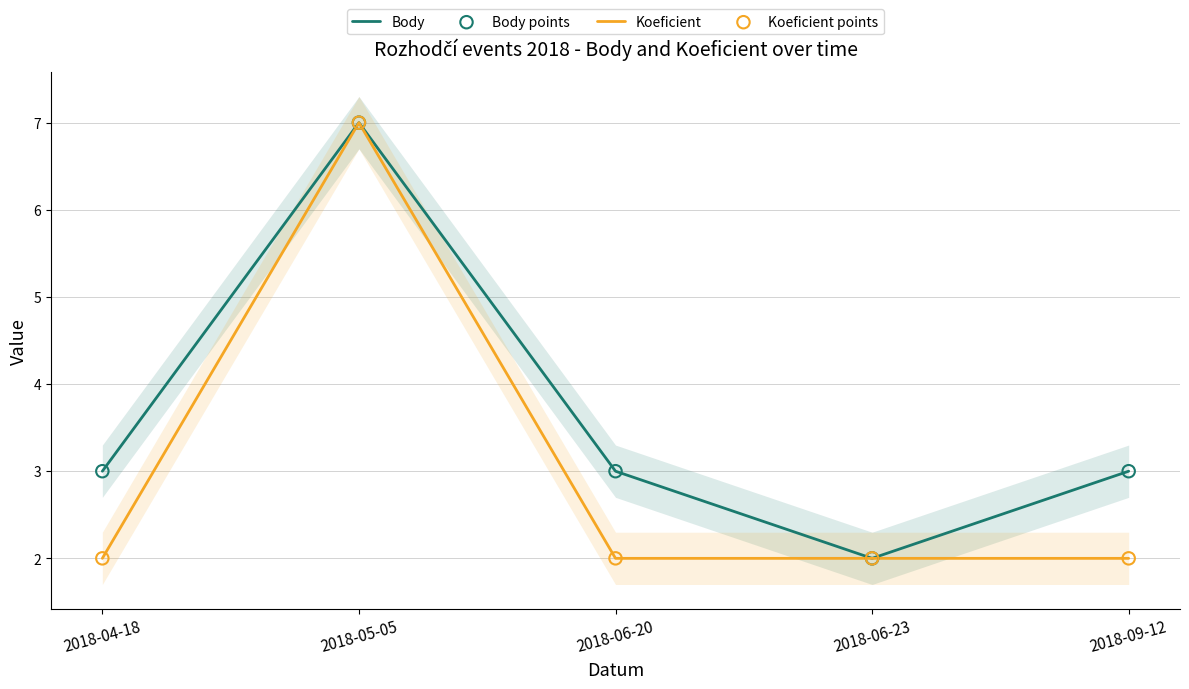

Is the value of Koeficient points at 2018-05-05 greater than the value of Body points at 2018-05-05?

No